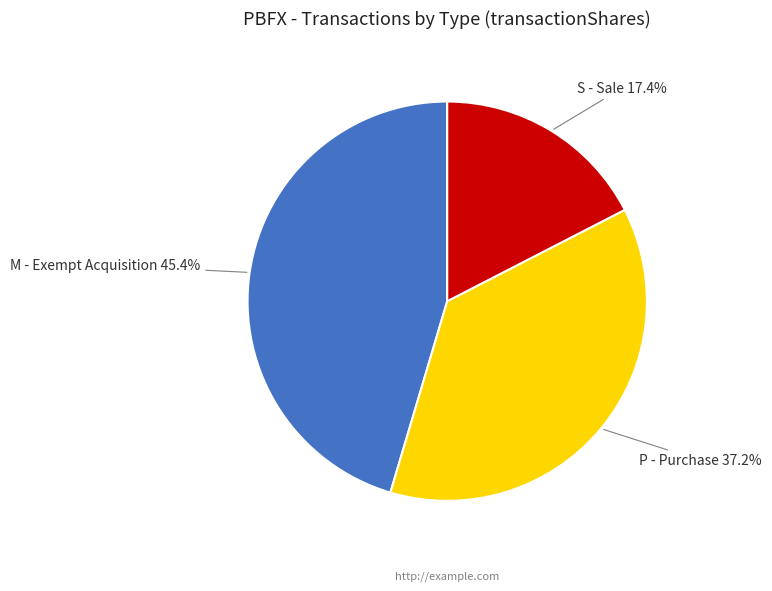

Which slice is the largest?

M - Exempt Acquisition